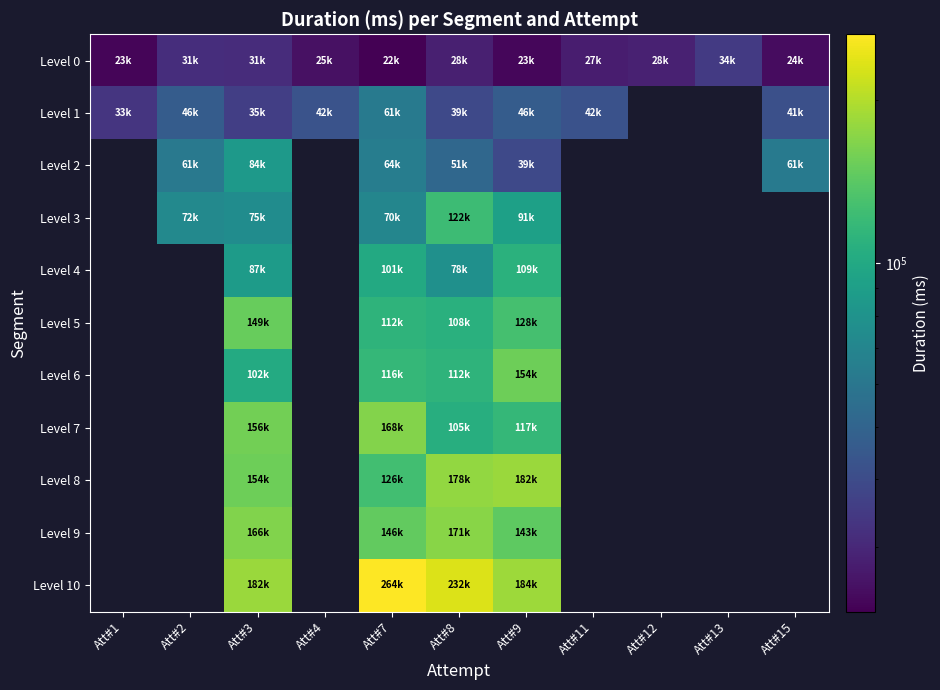

Which has a higher value, Att#12 or Att#2?

Att#2